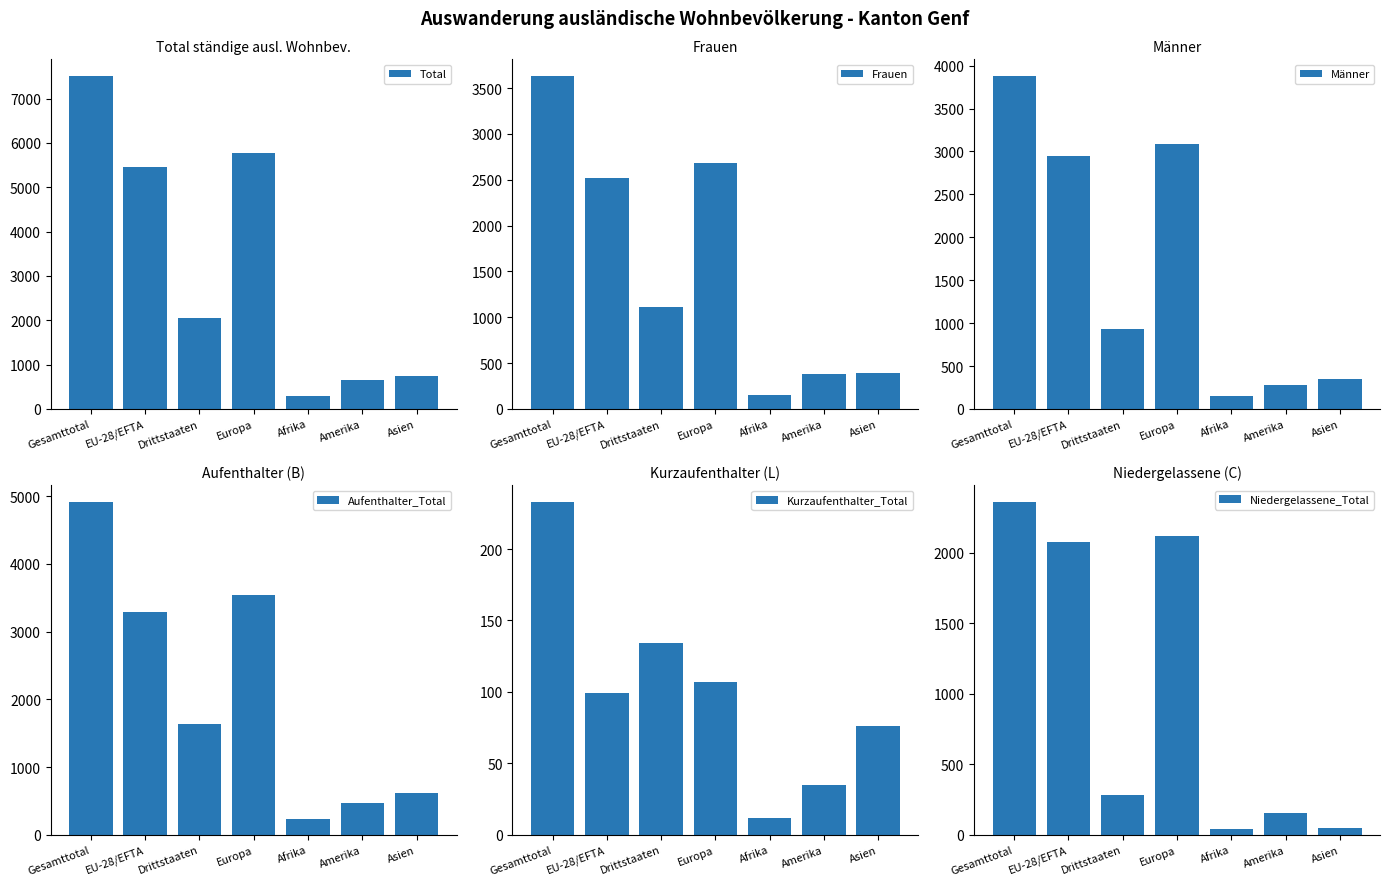

What is the difference between the maximum and minimum values in the Männer series?

3735